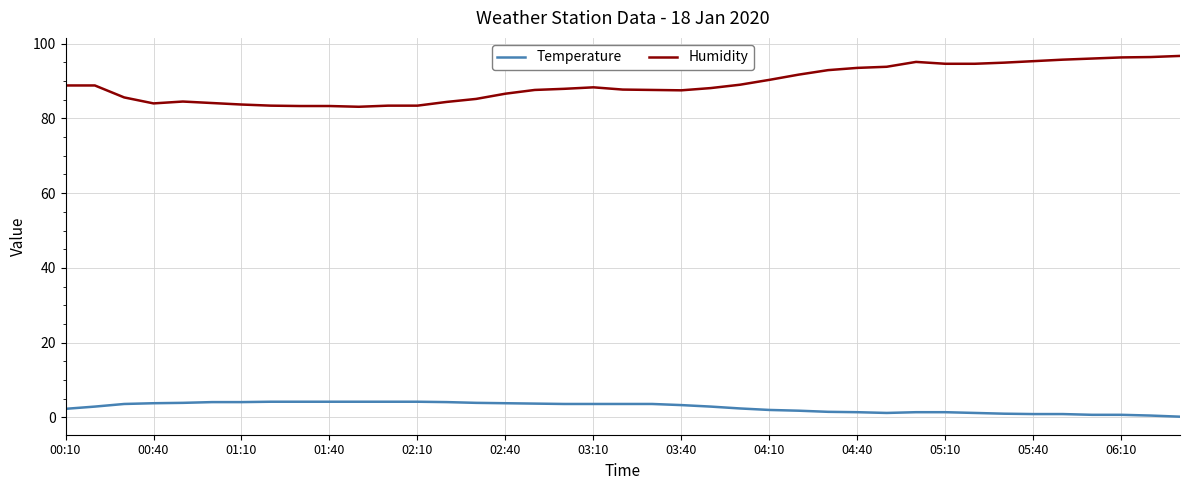

What is the lowest value of the Humidity series?

83.1